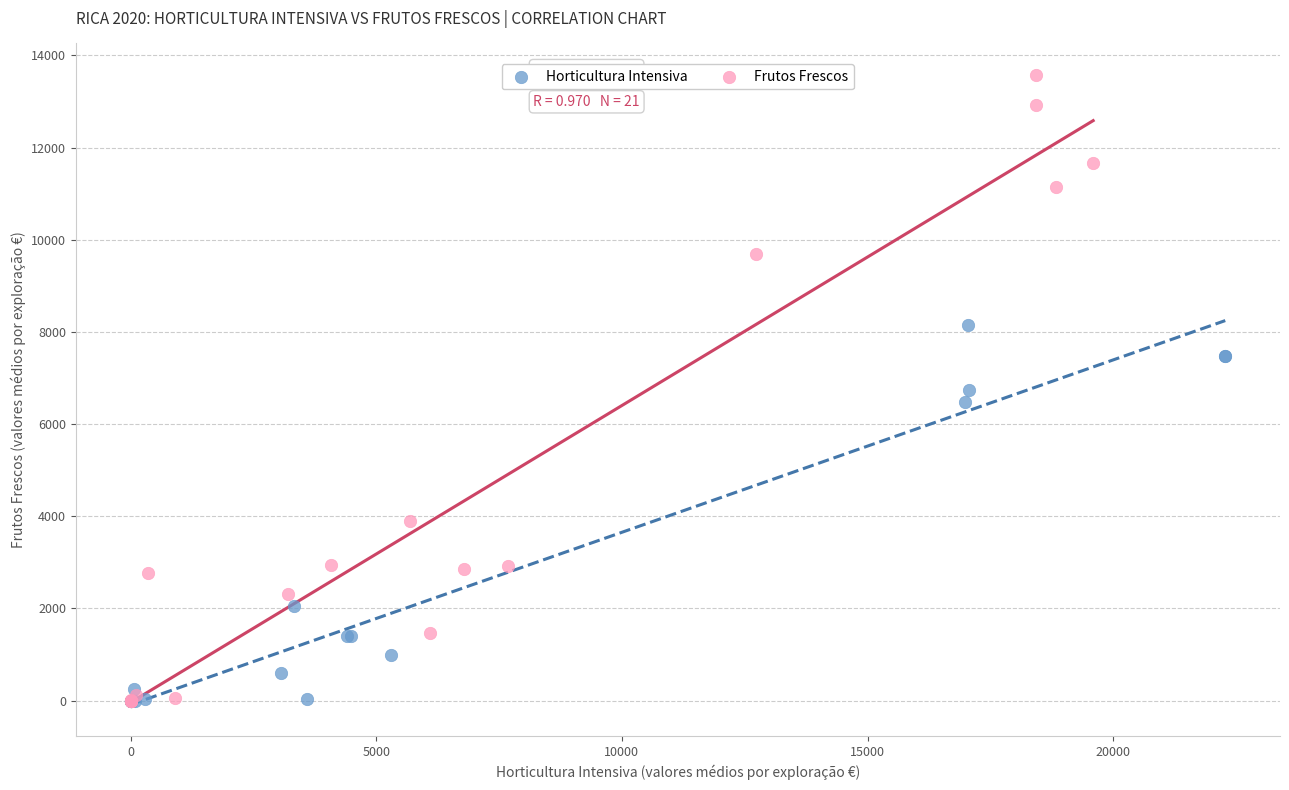

Which series reaches the maximum Y coordinate?

Frutos Frescos